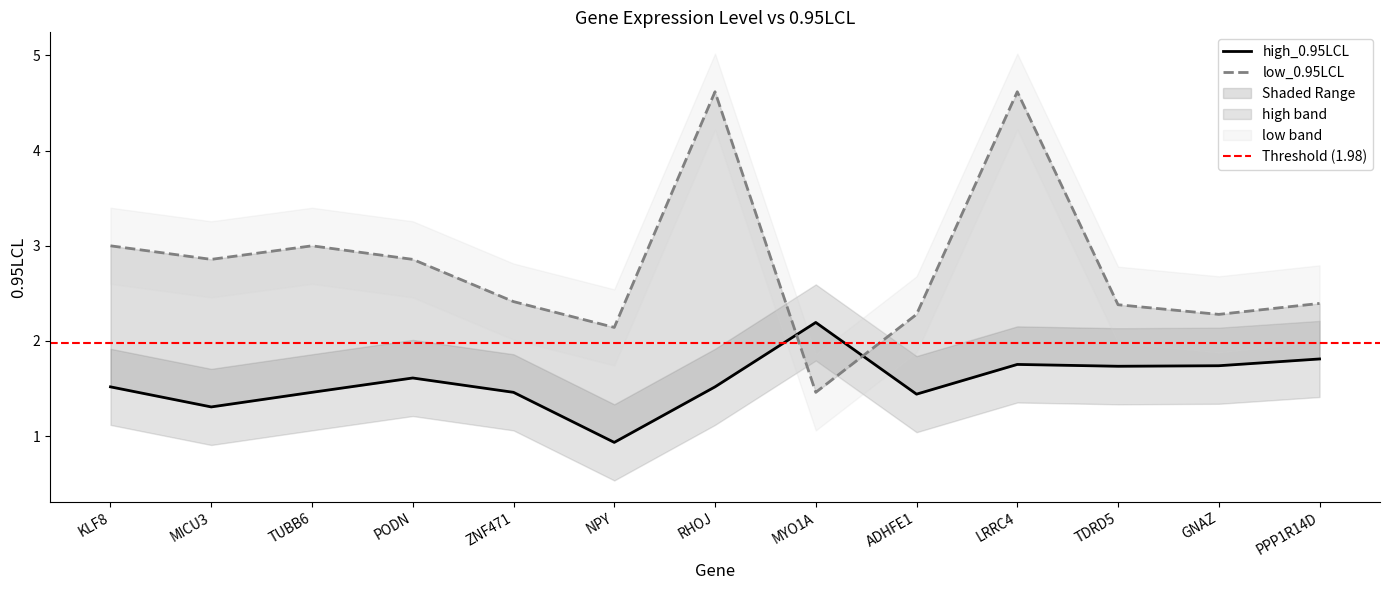

What is the average value of the low_0.95LCL series?

2.8